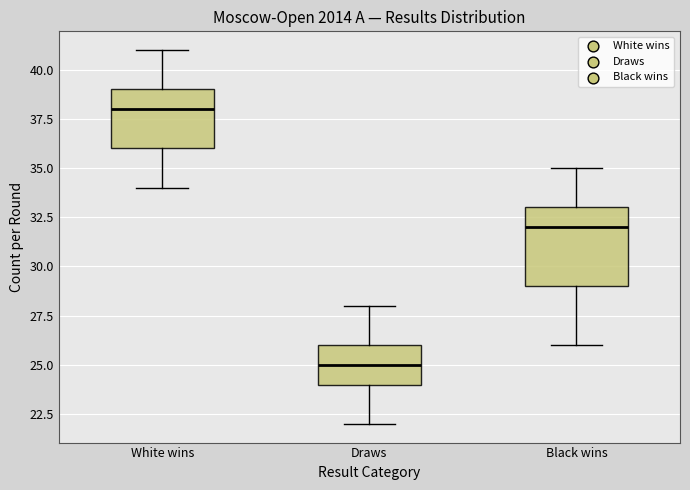

Comparing the boxes themselves (not the whiskers), which one is the tallest?

Black wins